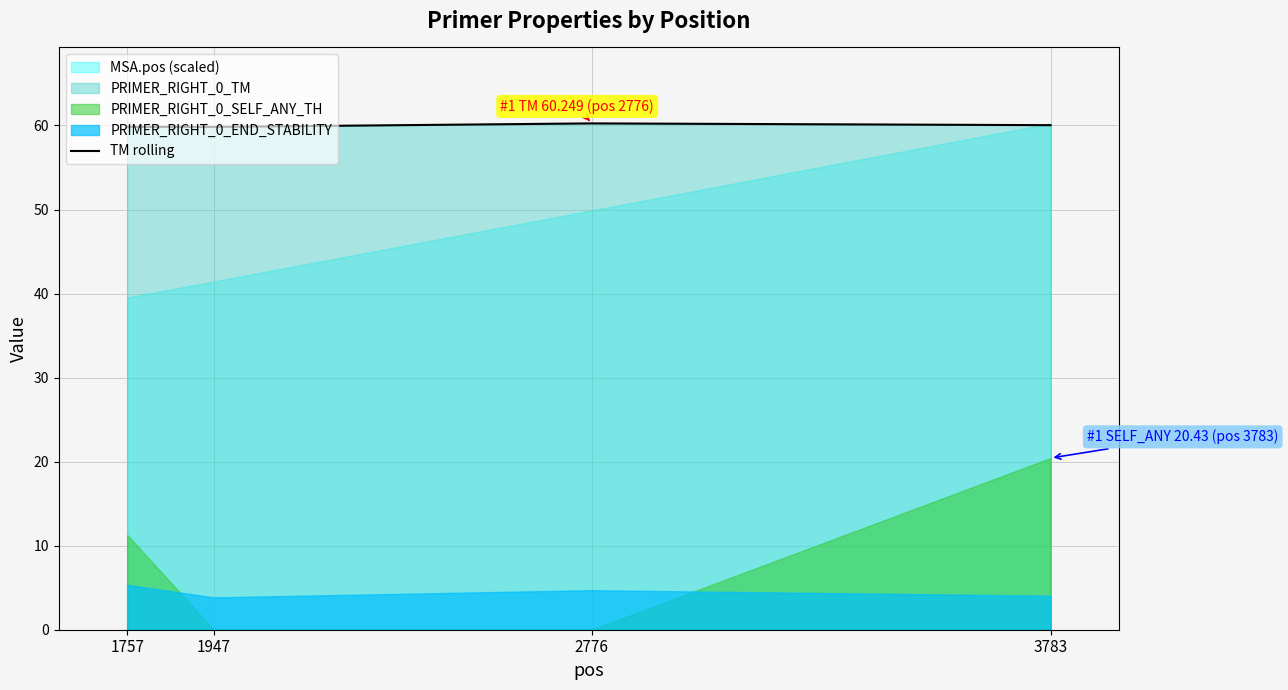

Where does the data first go above 60?

2776